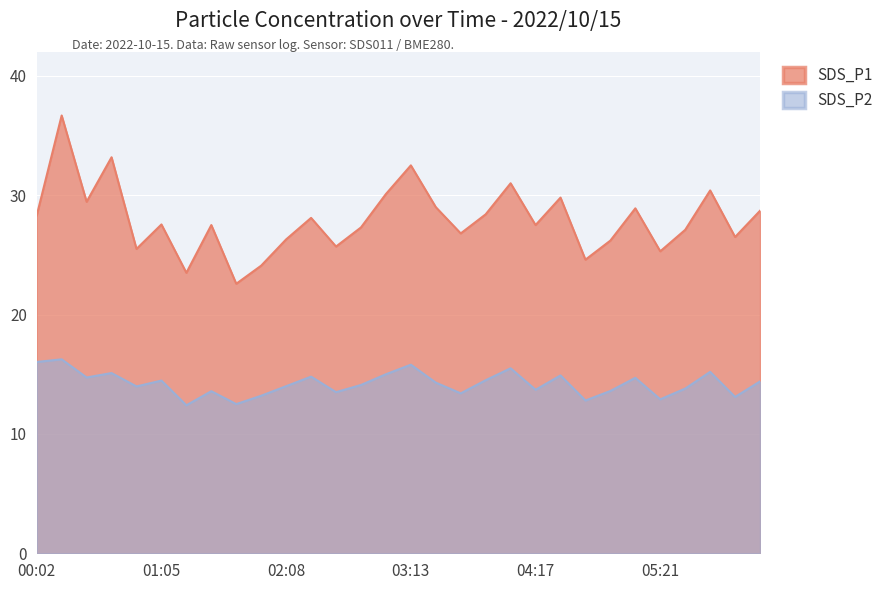

Rank the series at 01:56 from highest to lowest value.

SDS_P1, SDS_P2